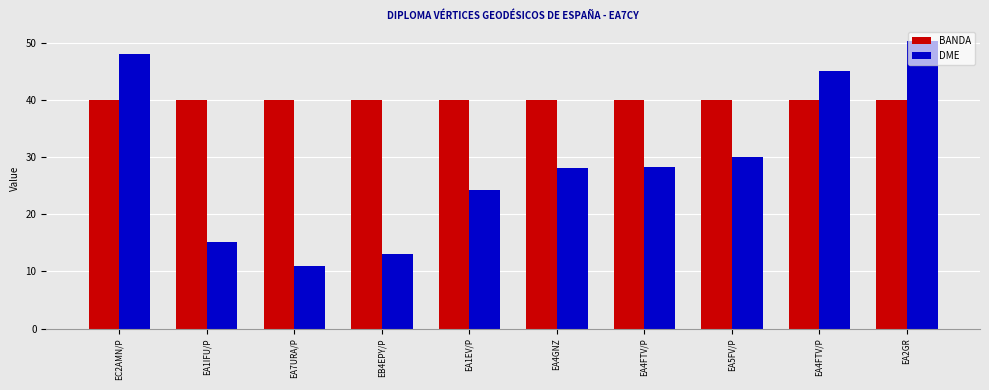

What is the label of the 5th bar from the left?

EA1EV/P